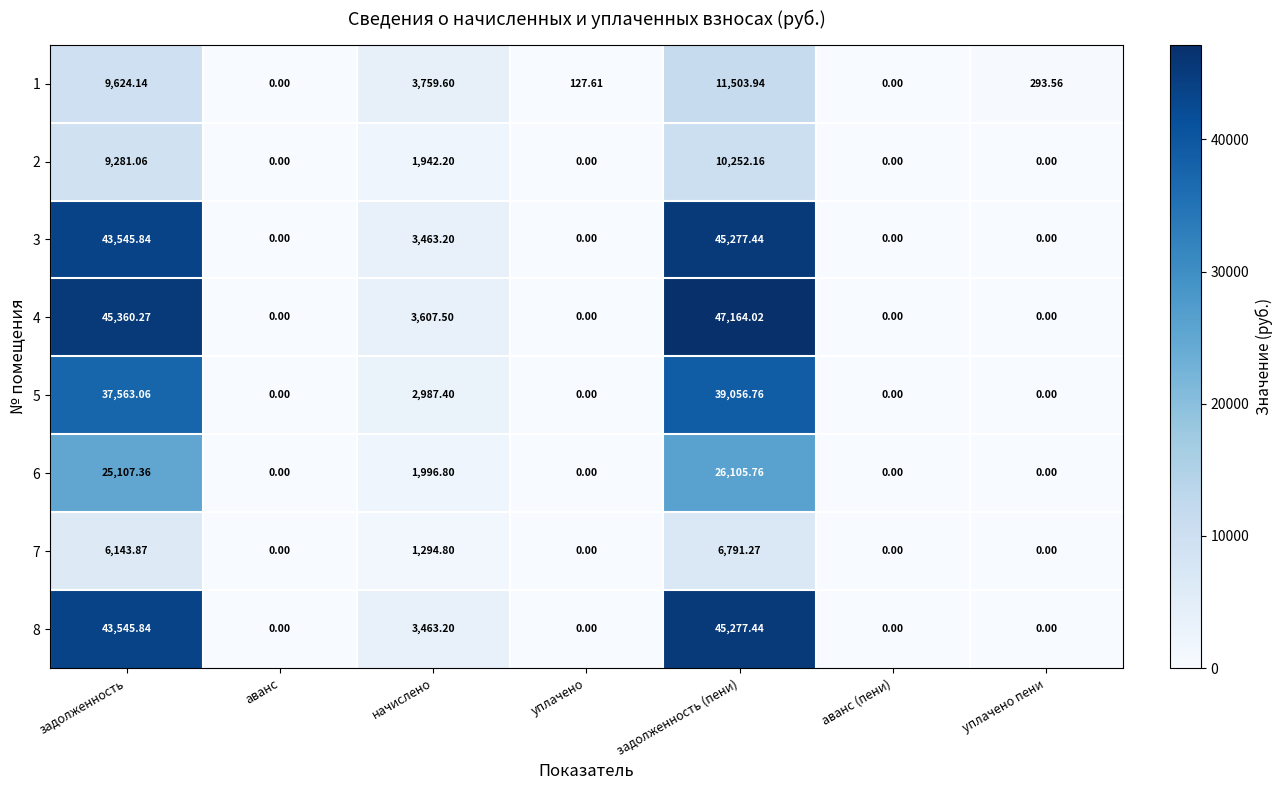

Count the number of categories in the chart.

7